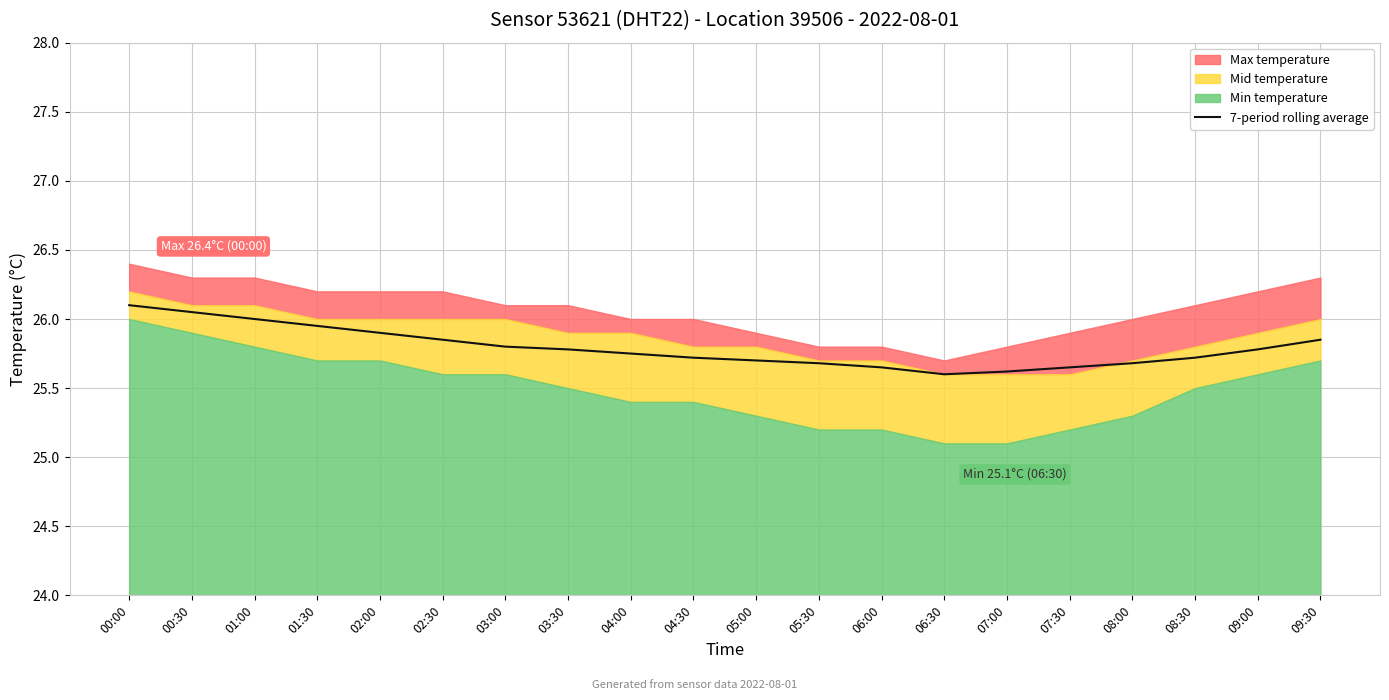

Which has a higher value, 02:00 or 01:00?

01:00